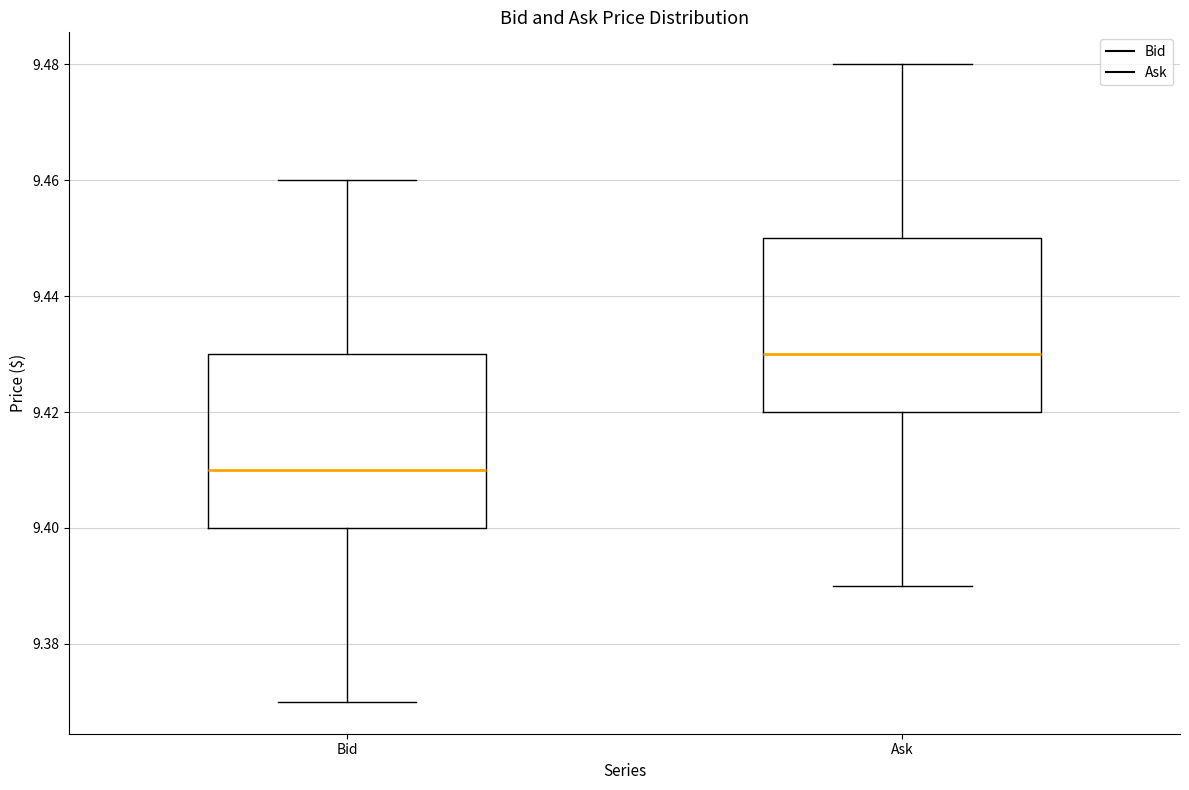

Reading left to right, read every box against the y-axis: the position of its median line, the range the box covers, and the ends of its whiskers. The values are not printed on the chart, so give them approximately, as read against the axis.

Bid: median 9.41, box 9.40 to 9.43, whiskers 9.37 to 9.46
Ask: median 9.43, box 9.42 to 9.45, whiskers 9.39 to 9.48